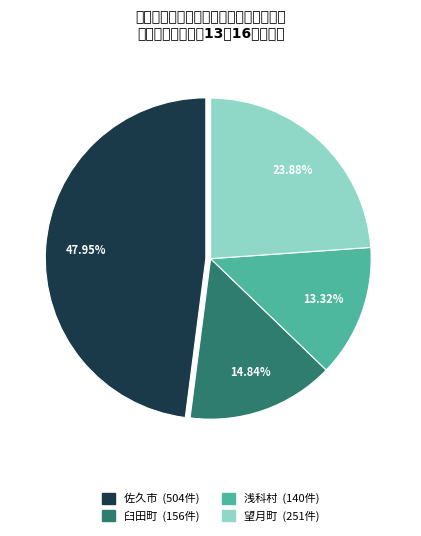

True or false: 望月町 accounts for 1% of the total.

False